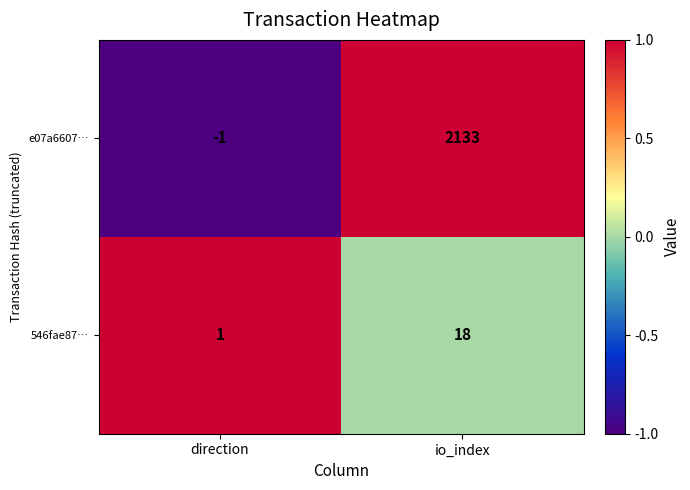

What is the difference between the highest and lowest values at io_index?

2115